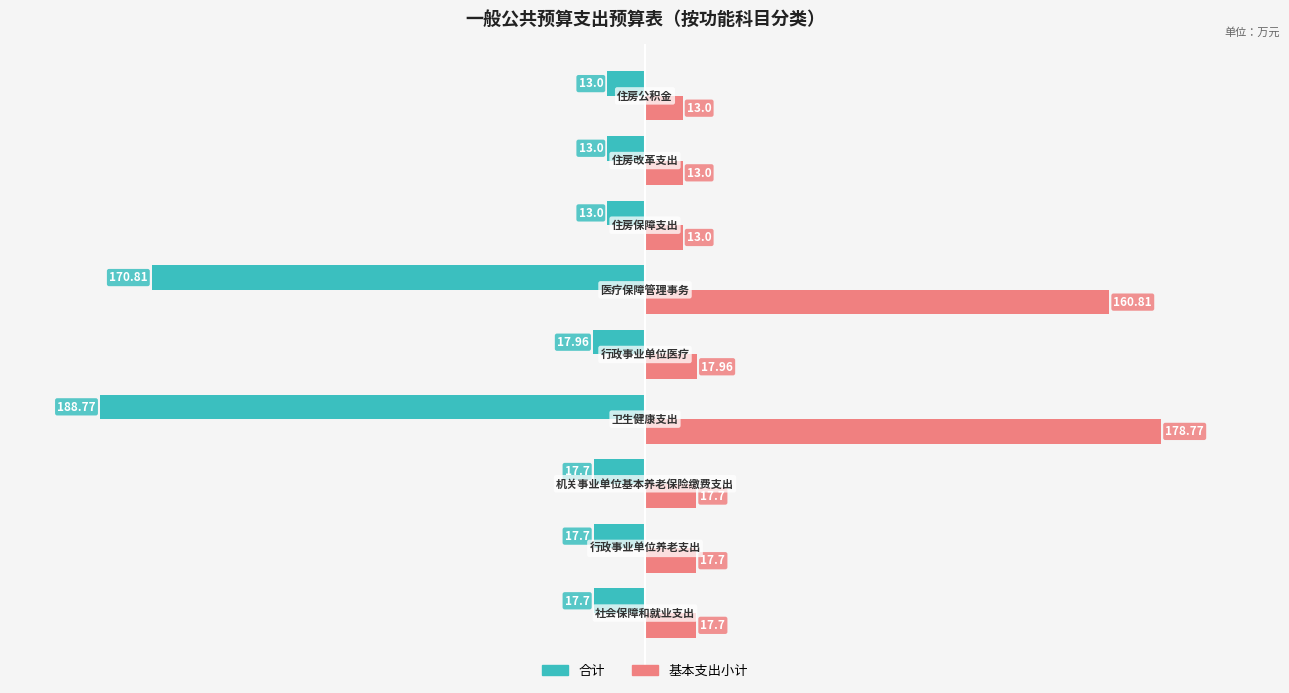

Which series has the largest total across all categories?

基本支出小计